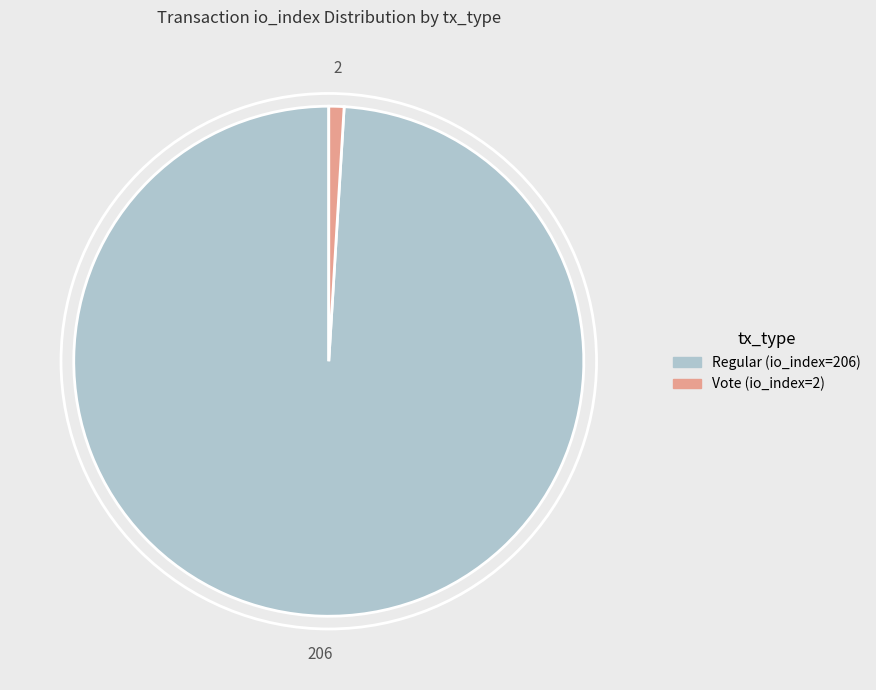

The Vote (io_index=2) slice represents 11% of the pie. True or false?

False